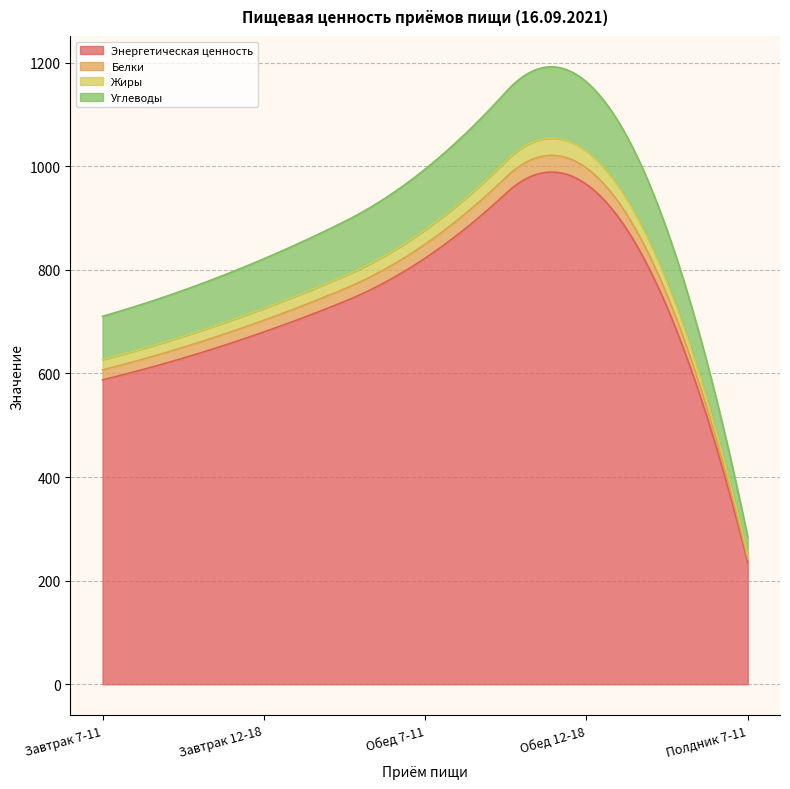

Which series has the largest range (max minus min)?

Энергетическая ценность